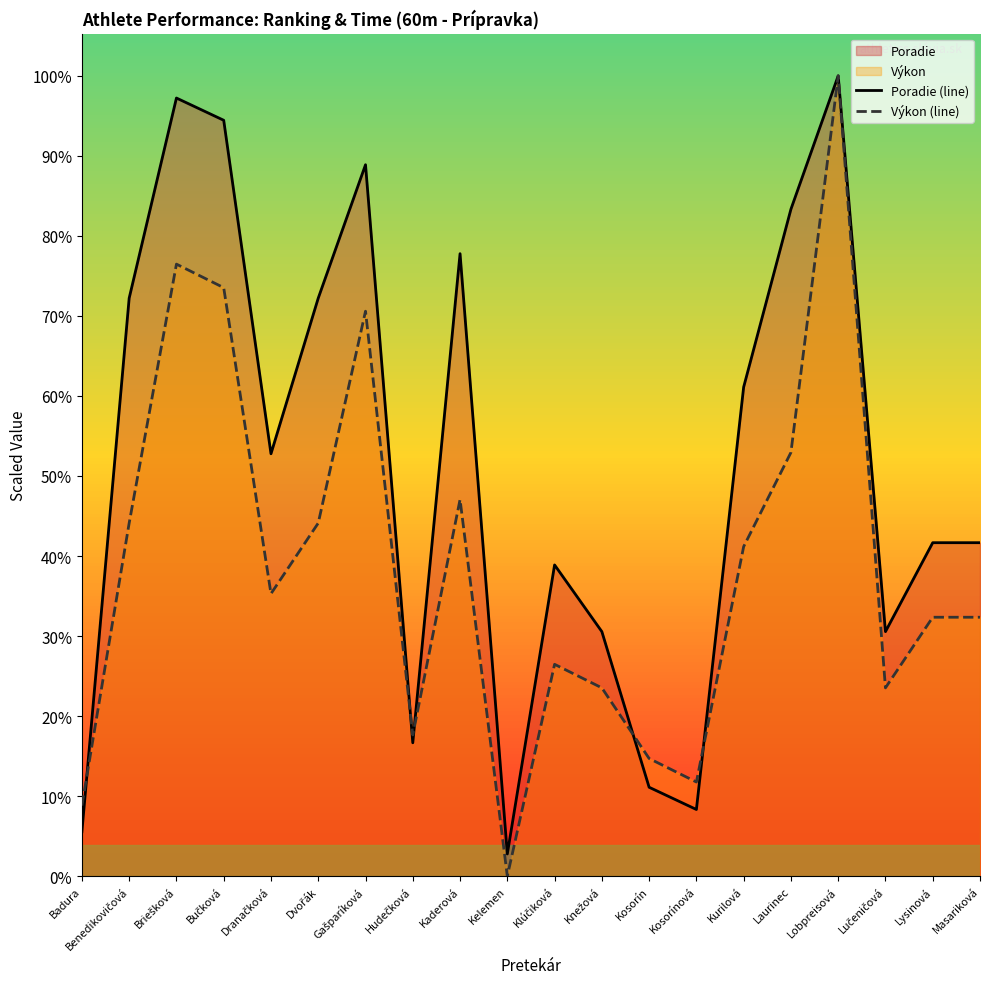

How many values in Výkon (line) are above zero?

19